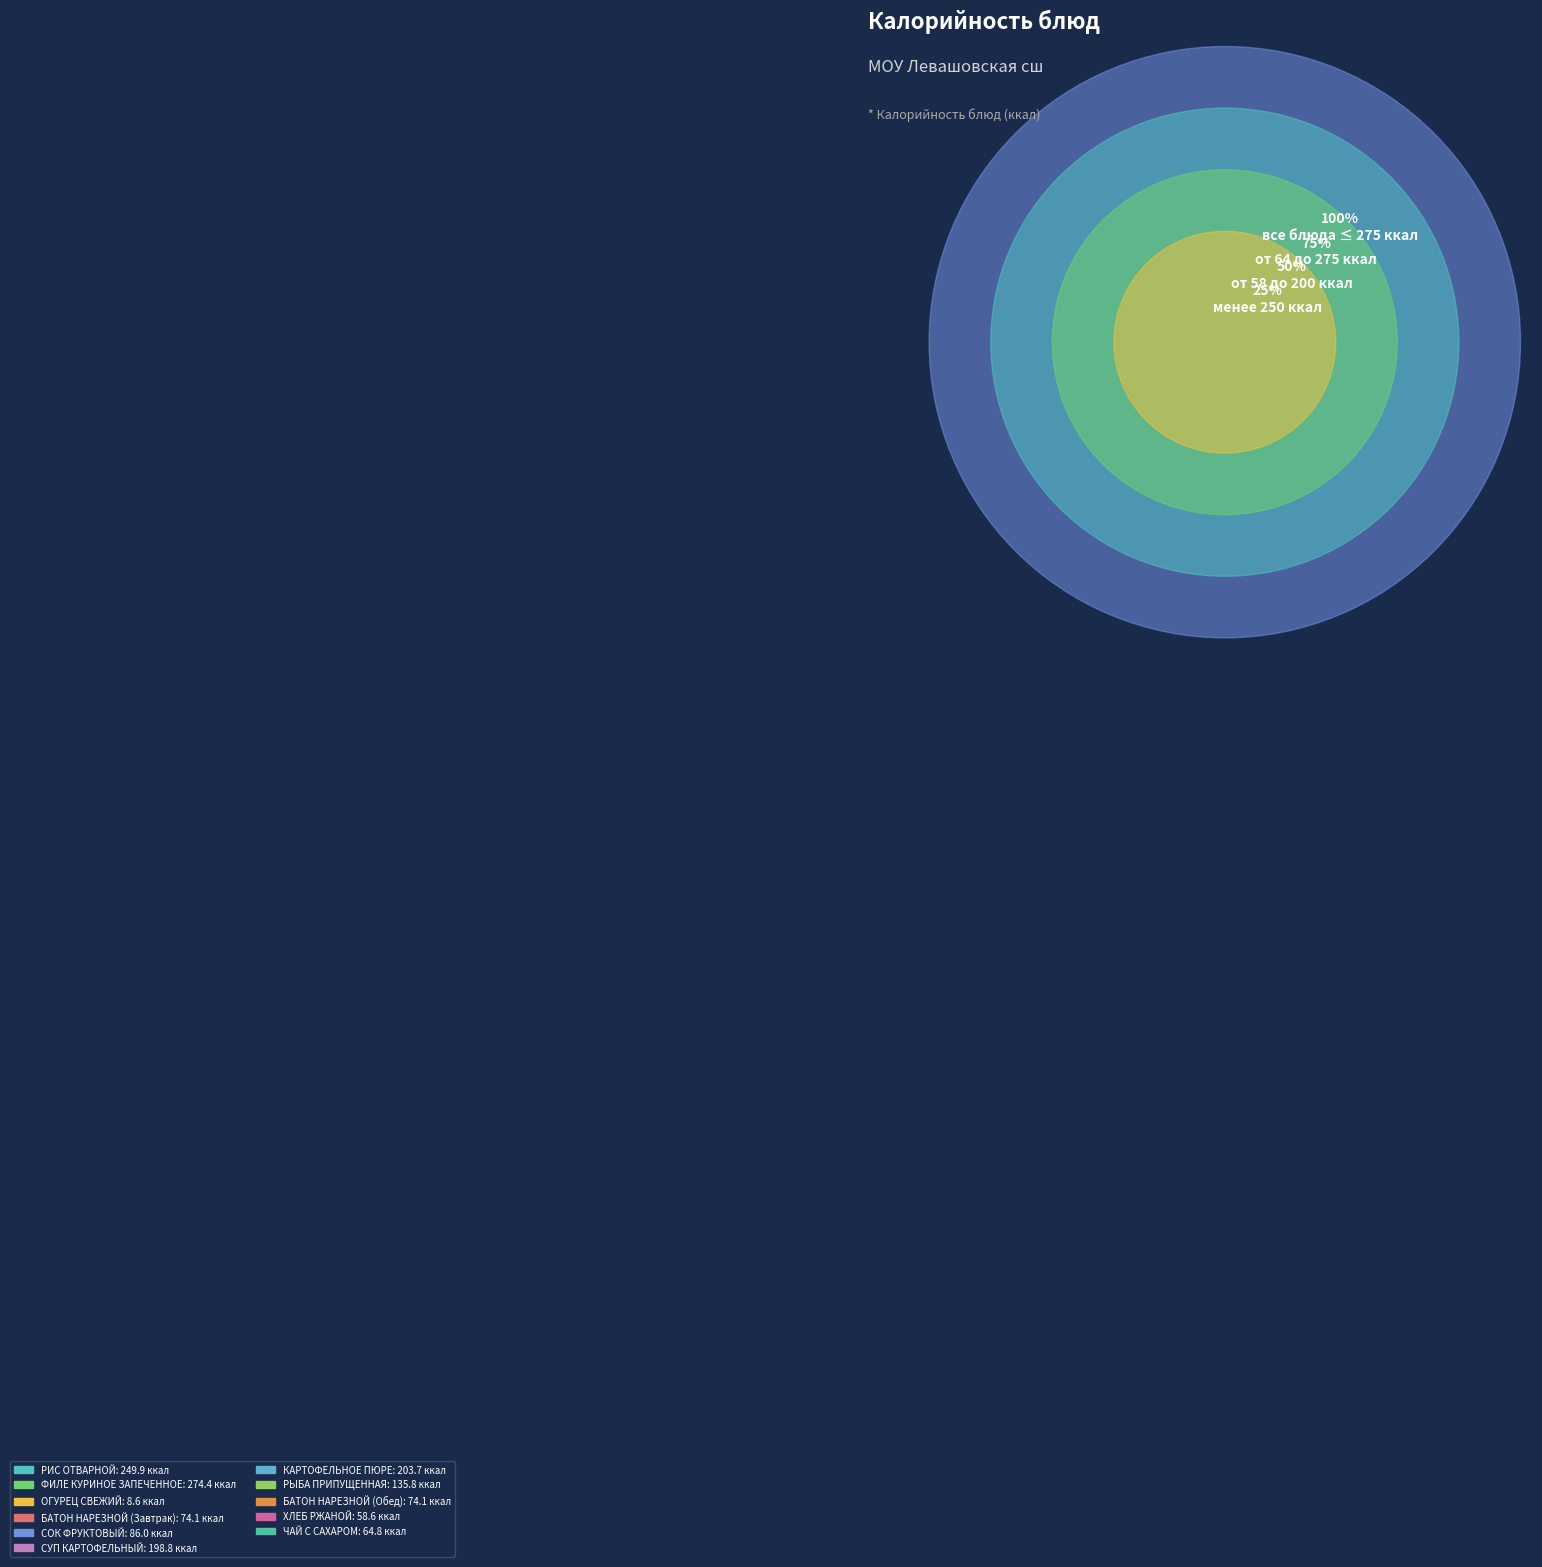

What is the total percentage of БАТОН НАРЕЗНОЙ (Завтрак) and ХЛЕБ РЖАНОЙ?

9.3%